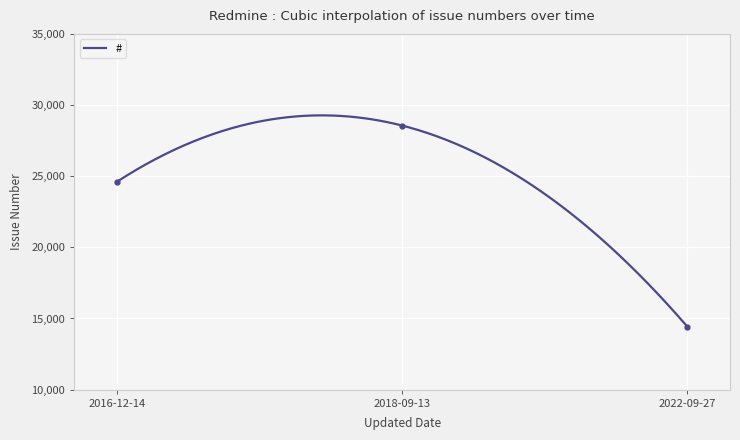

How many categories are shown in the chart?

3